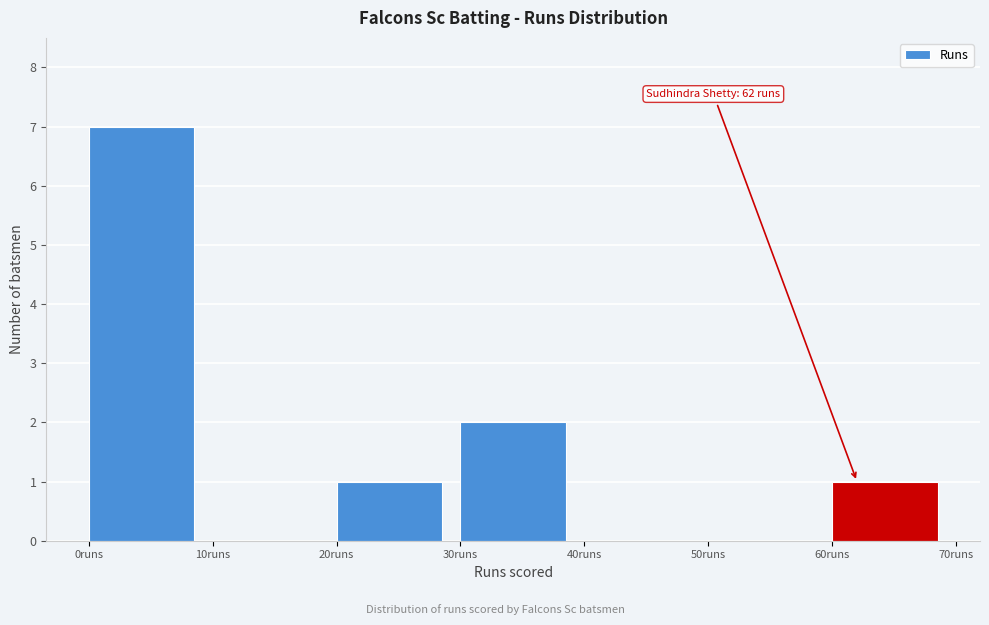

Over which range of the x-axis is the bar tallest?

0 to 10